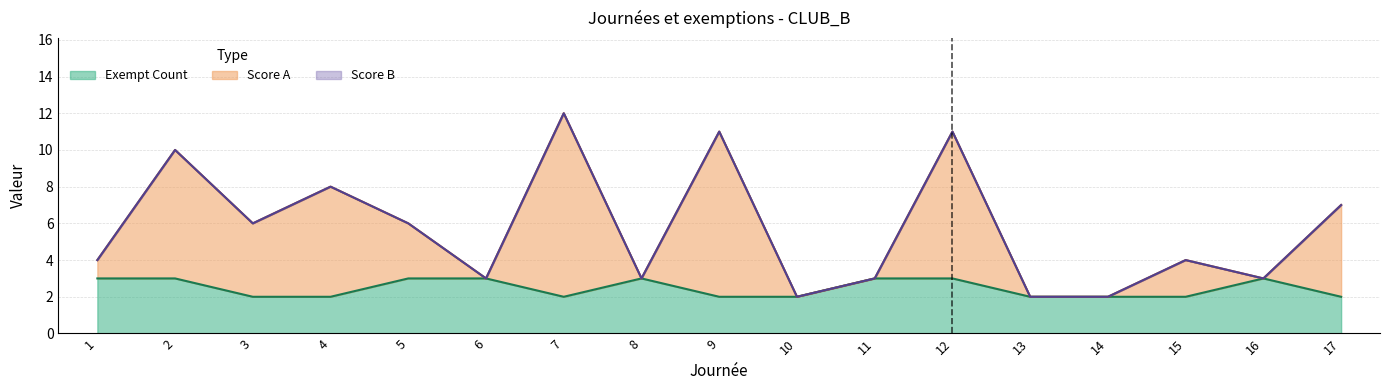

What is the difference between the maximum and minimum values in the Exempt Count series?

1